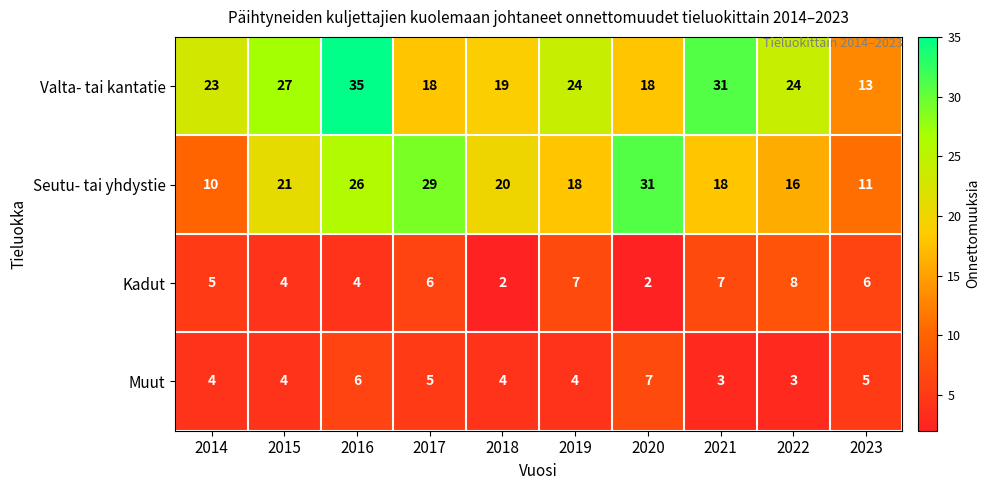

How many data points in Valta- tai kantatie are less than 24?

5